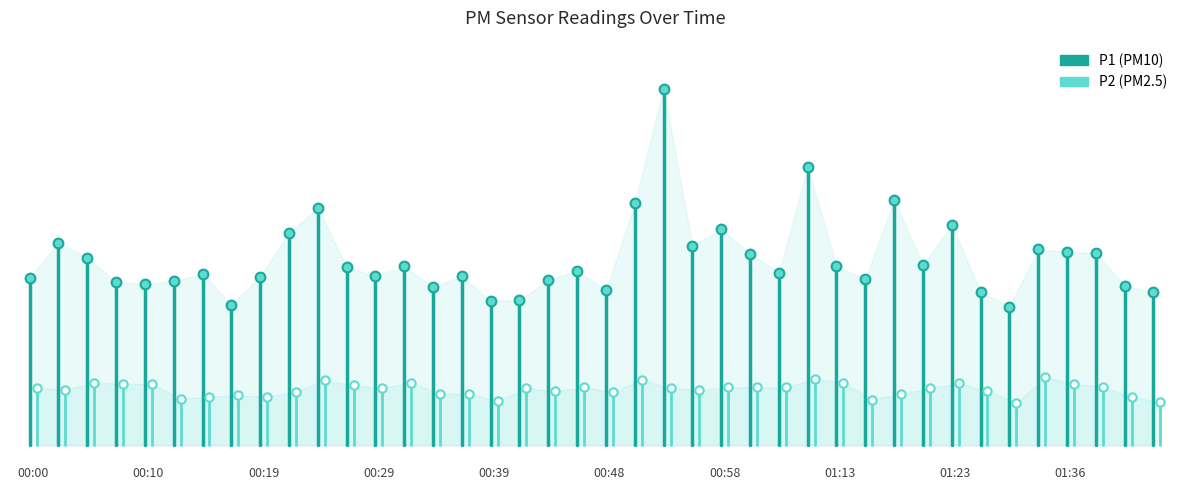

Rank the series by their average value, from lowest to highest.

P2, P1